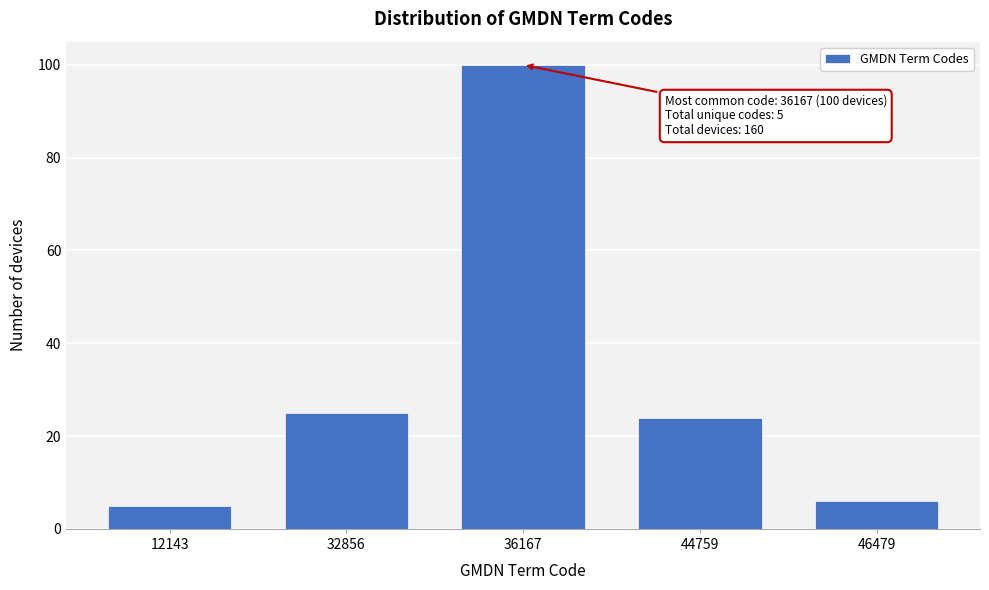

Reading left to right, what are all the values shown in this chart?

5	25	100	24	6